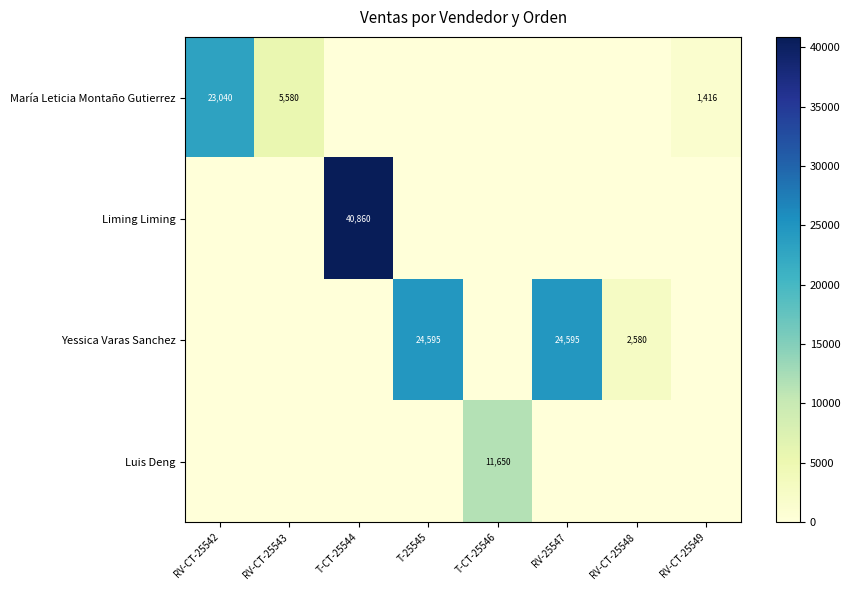

True or false: Yessica Varas Sanchez has a value of 5769 at RV-25547.

False